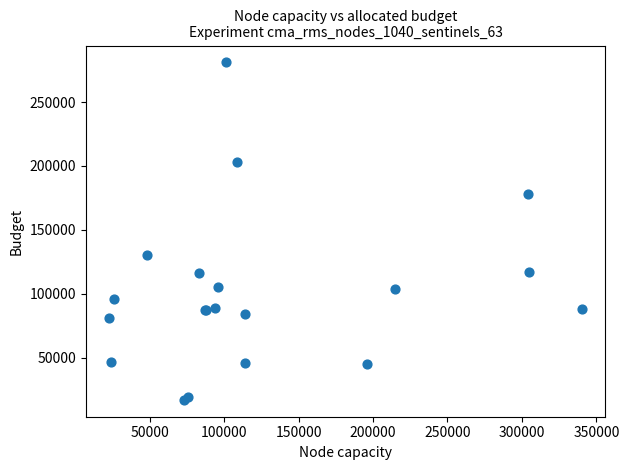

What Y value in the scatter plot is closest to 149000?

130000